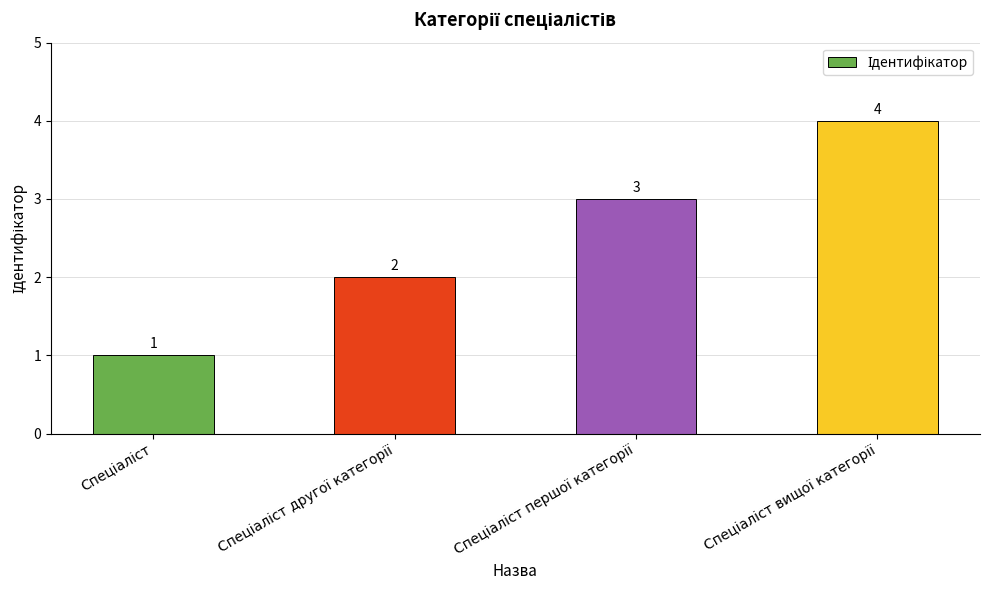

What is the difference between the maximum and minimum values?

3